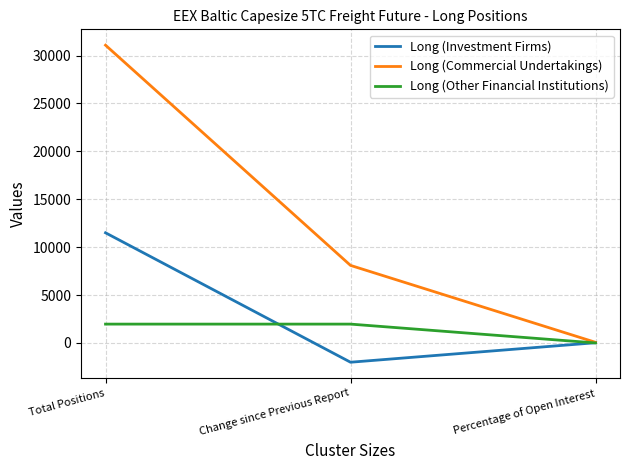

What position from the right is Change since Previous Report?

2